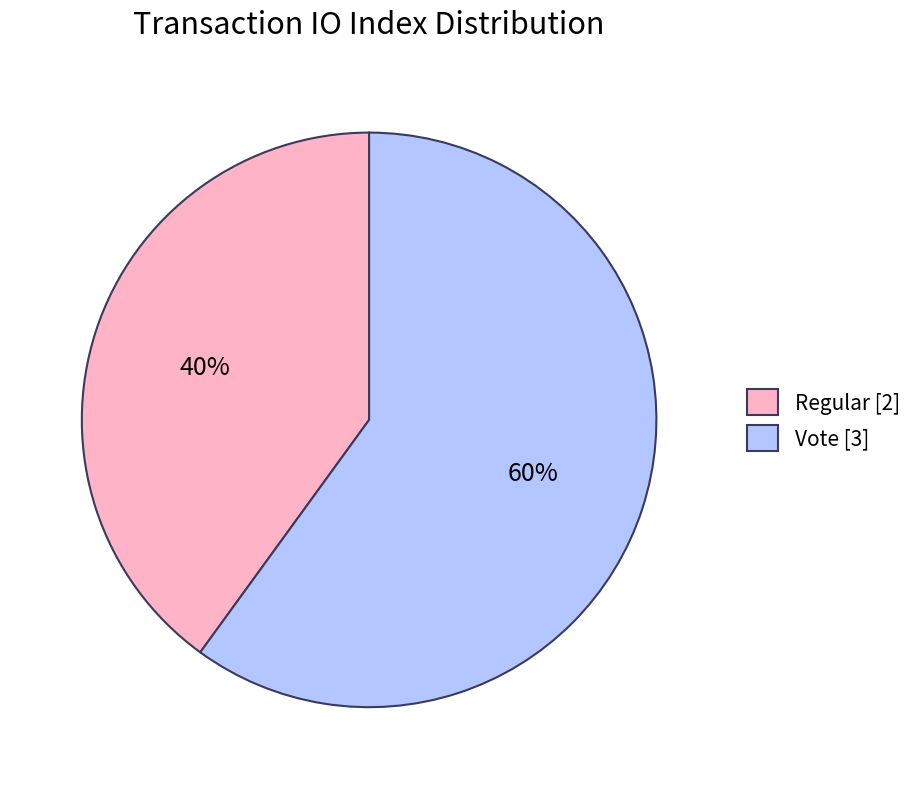

How many slices are in this pie chart?

2